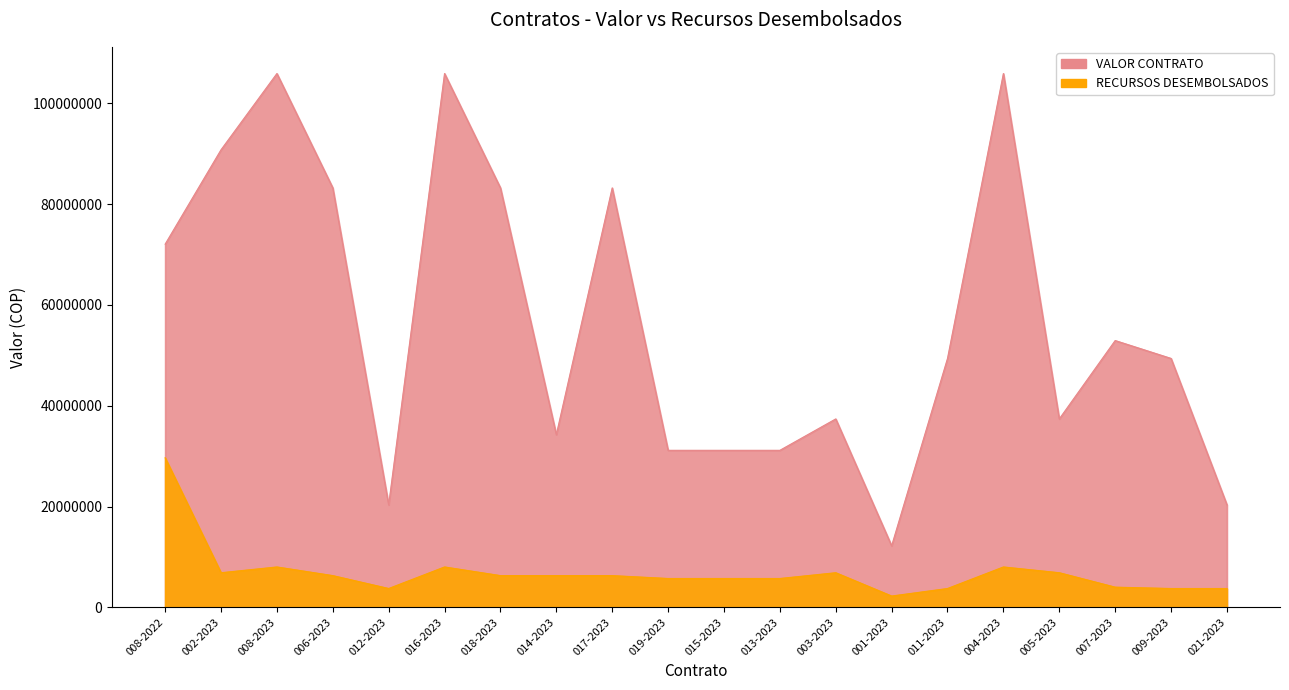

What is the difference between the highest and lowest values at 007-2023?

48935326